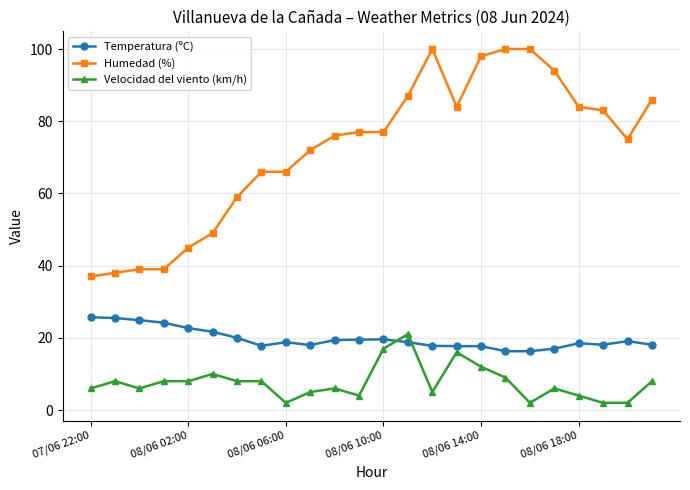

Which series has the largest total across all categories?

Humedad (%)